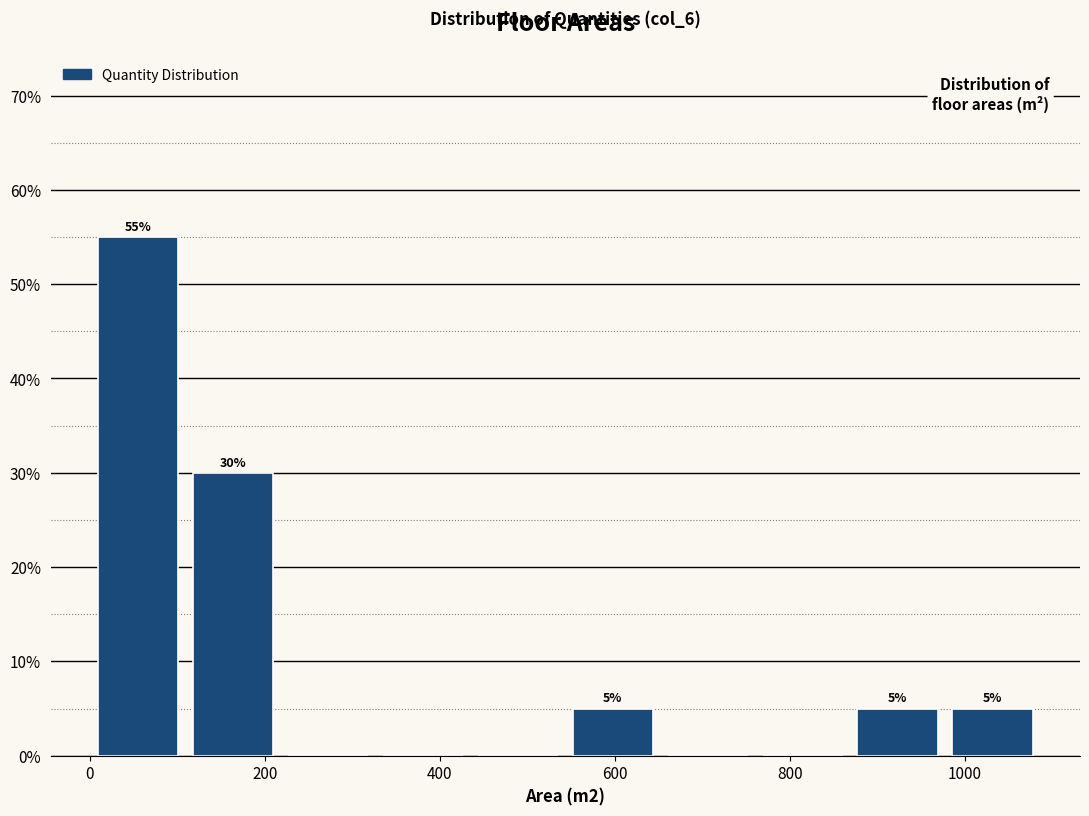

Over which range of the x-axis is the bar tallest?

0 to 100